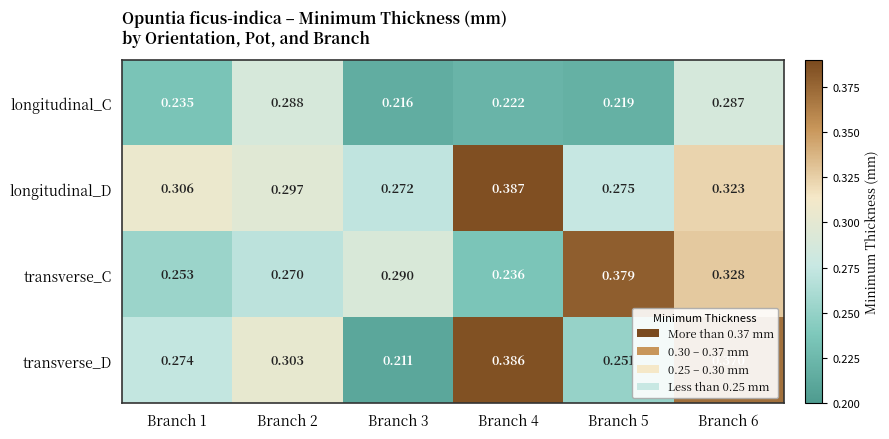

Rank the series at Branch 6 from lowest to highest value.

longitudinal_C, longitudinal_D, transverse_C, transverse_D